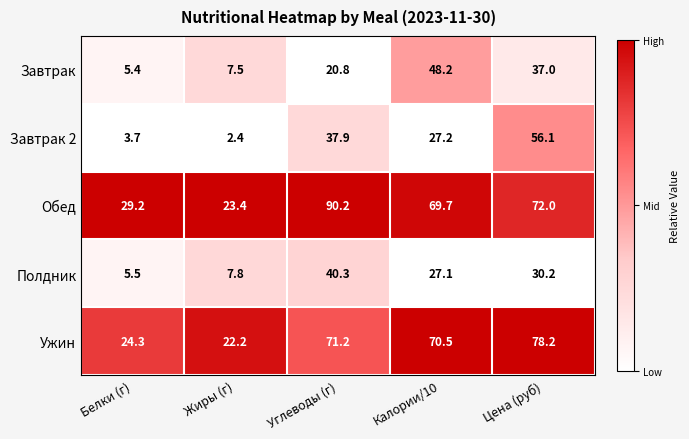

Which category has the highest value across all series?

Углеводы (г)